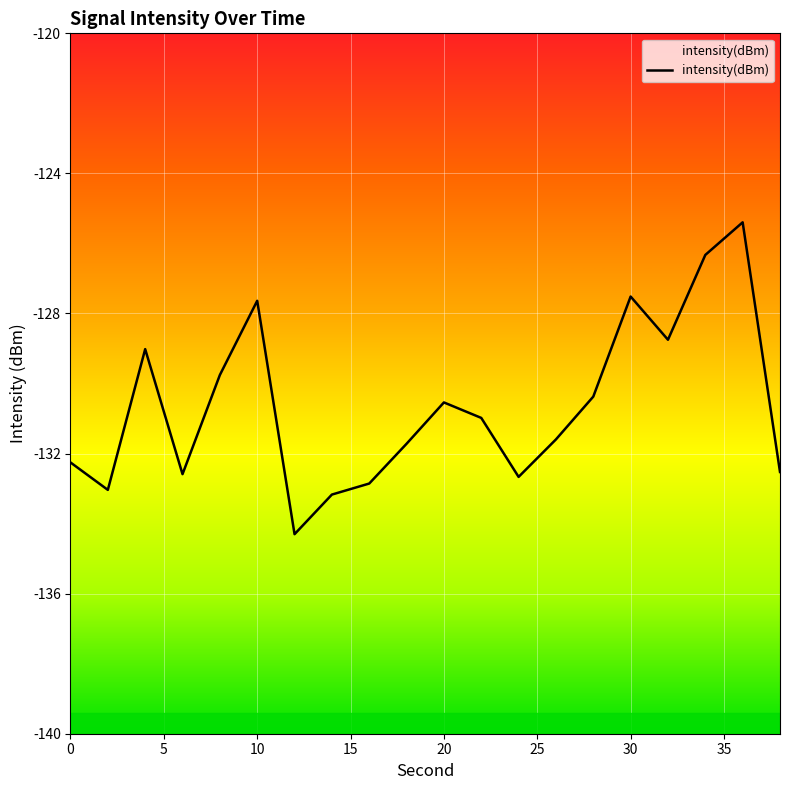

What is the difference between the maximum and minimum values?

8.9